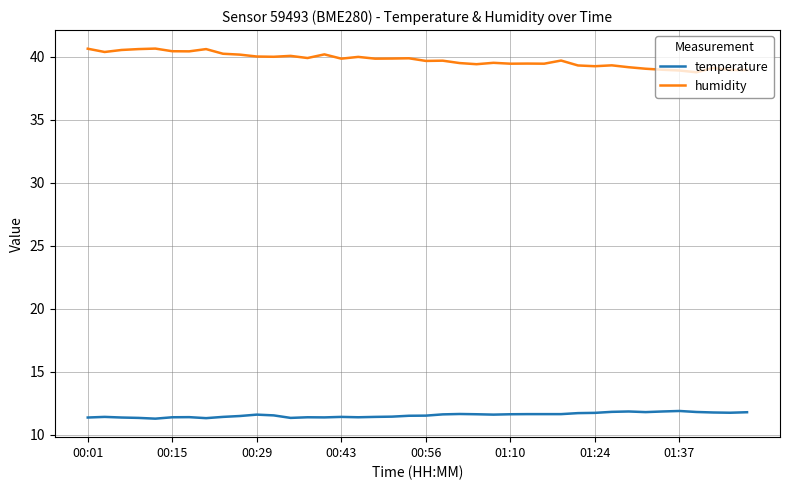

What is the maximum value for temperature?

11.9